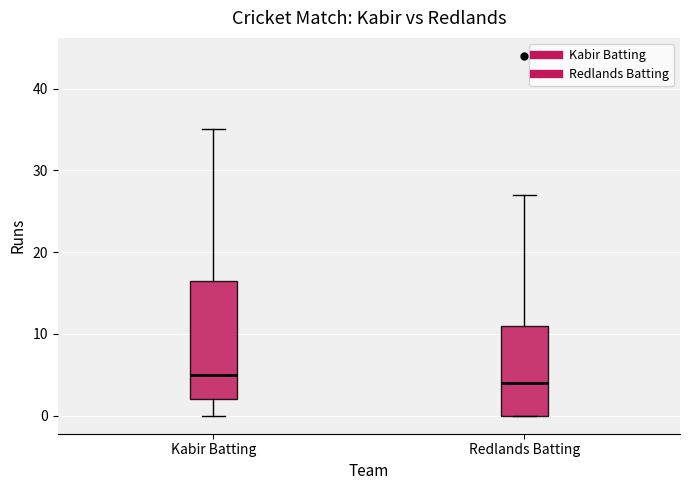

Where does the median line of the box for Redlands Batting sit on the y-axis? The values are not printed on the chart, so give them approximately, as read against the axis.

4